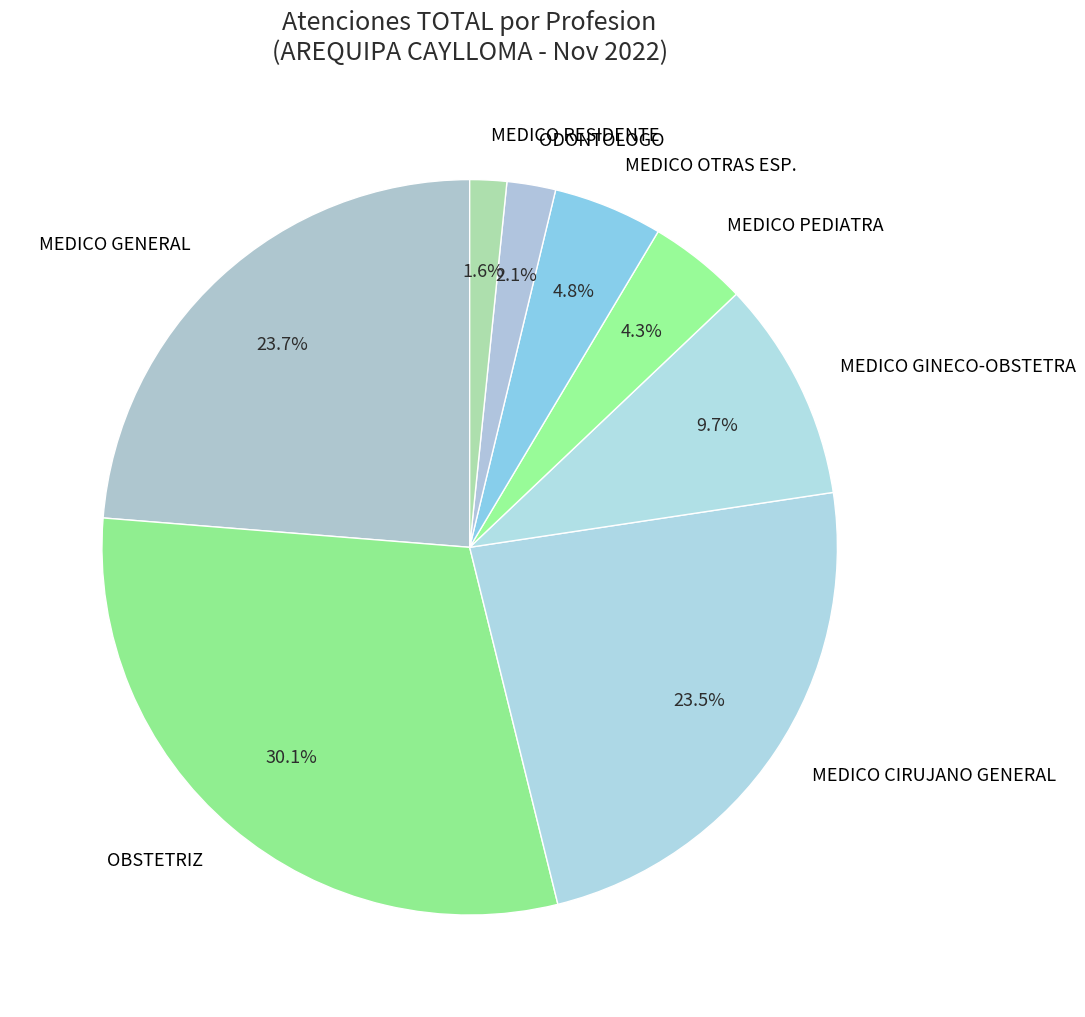

Combined, what portion of the pie is ODONTOLOGO and MEDICO GENERAL?

25.9%